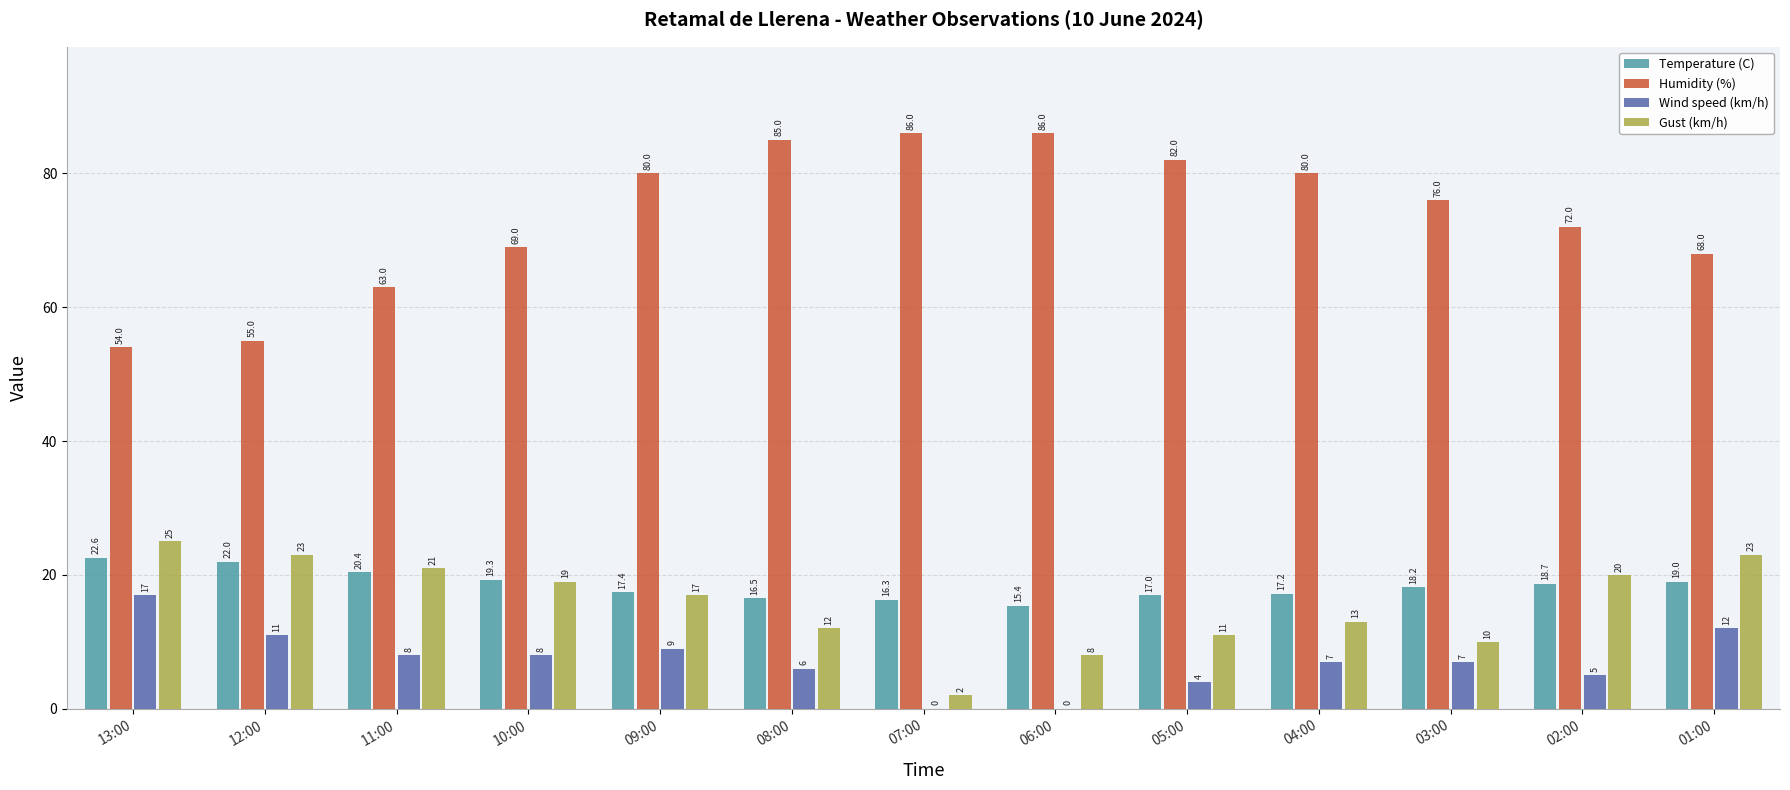

What is the maximum value shown in the chart?

86.0